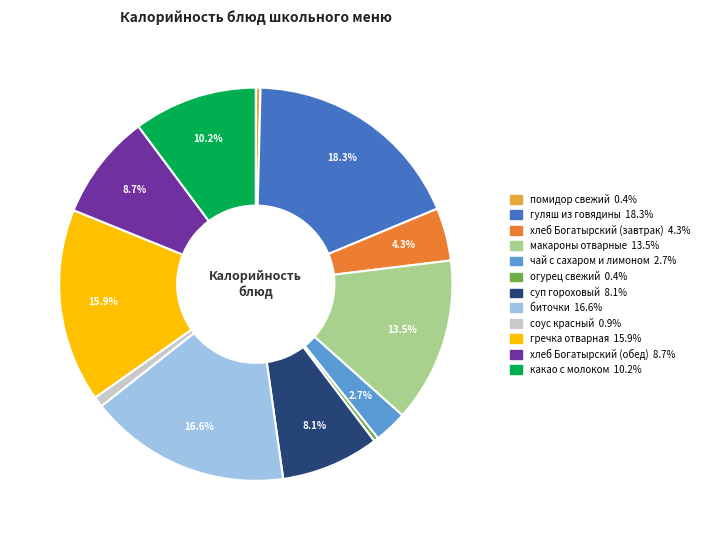

How many slices are in this pie chart?

12